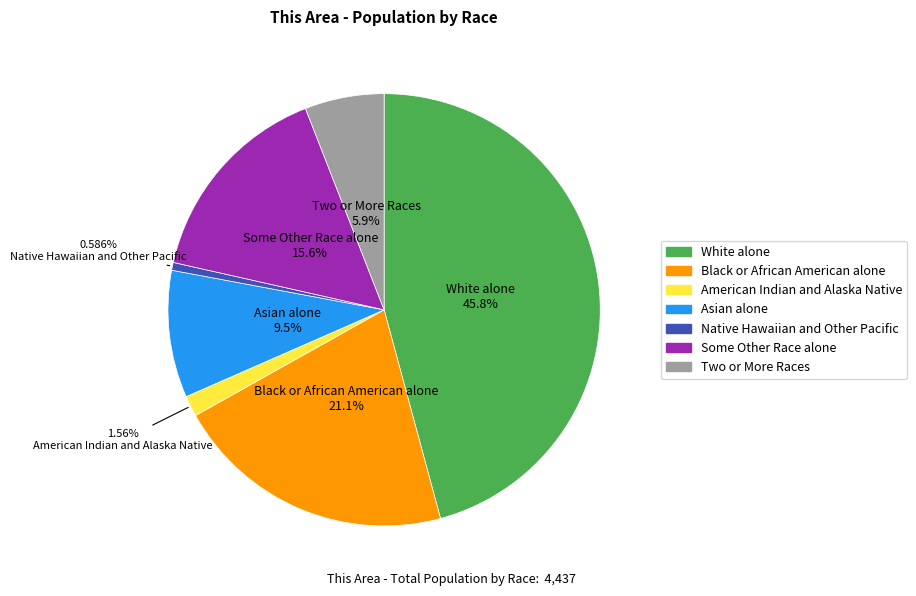

Which slice is the smallest?

Native Hawaiian and Other Pacific